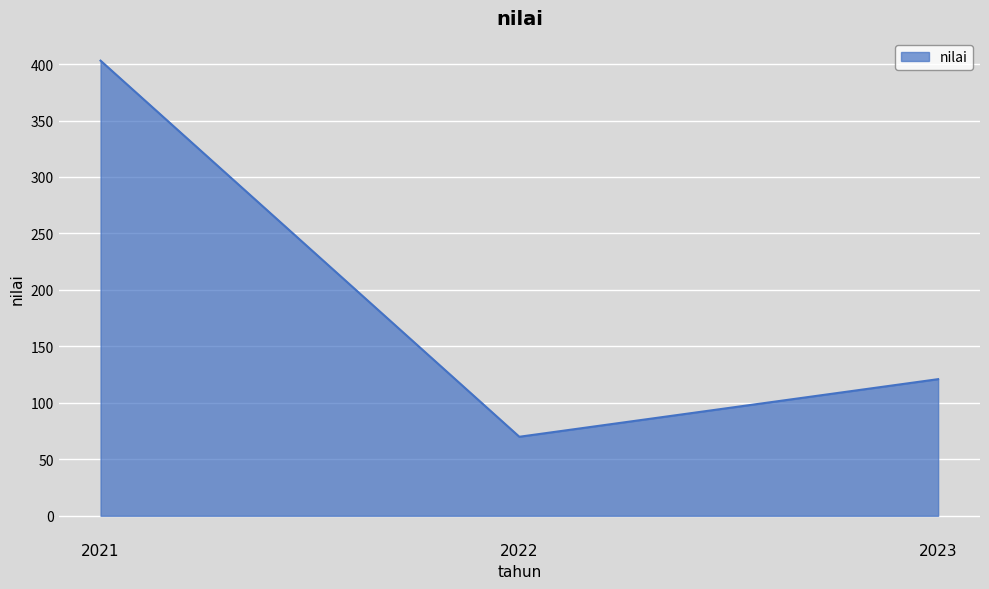

What is the minimum value shown in the chart?

70